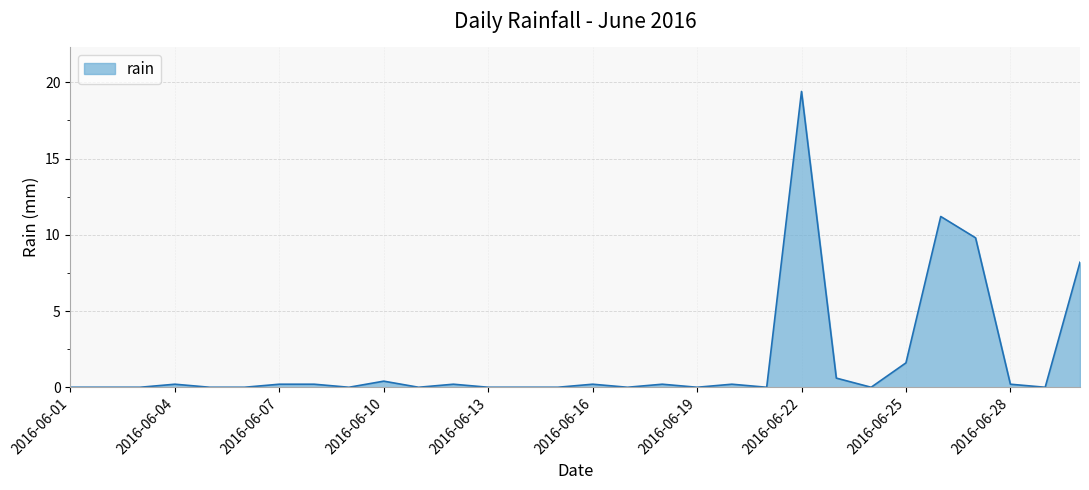

What is the difference between the maximum and minimum values?

19.4